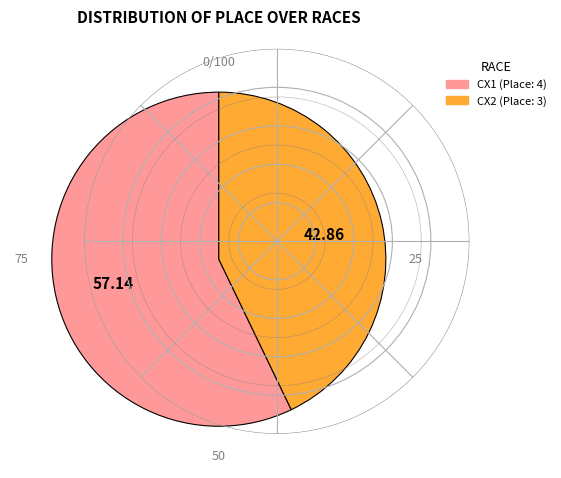

How many segments does this pie chart have?

2